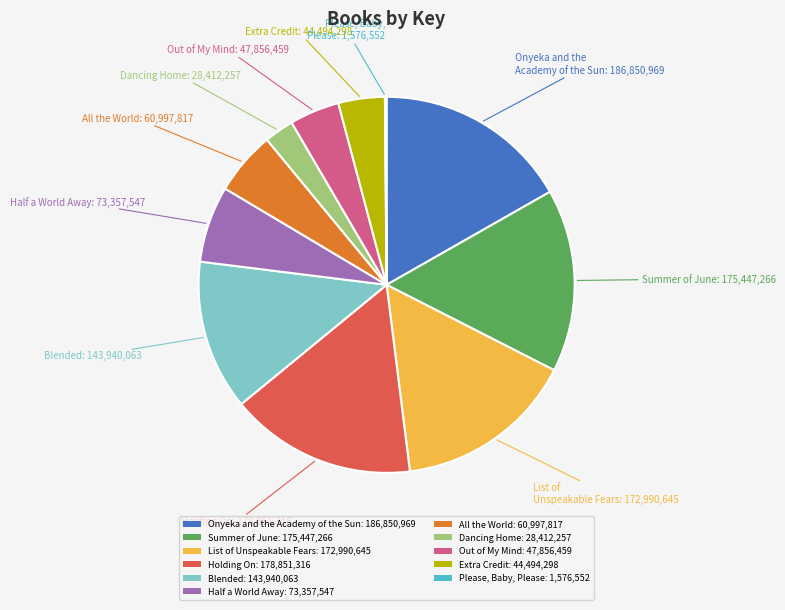

The Out of My Mind: 47,856,459 slice represents 4% of the pie. True or false?

True